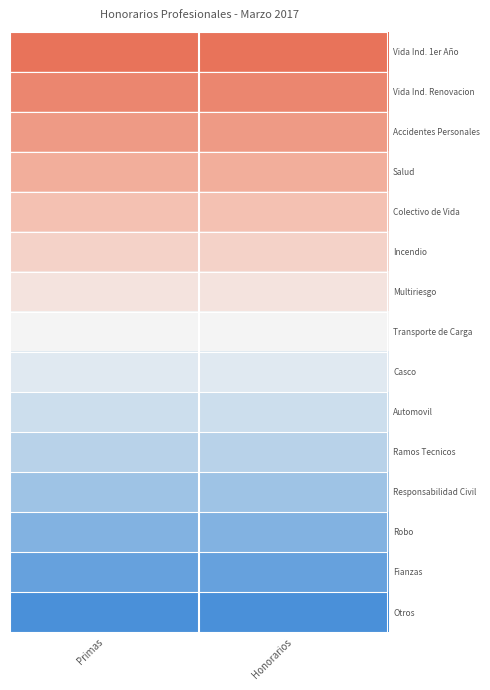

Which category has the lowest value across all series?

Primas